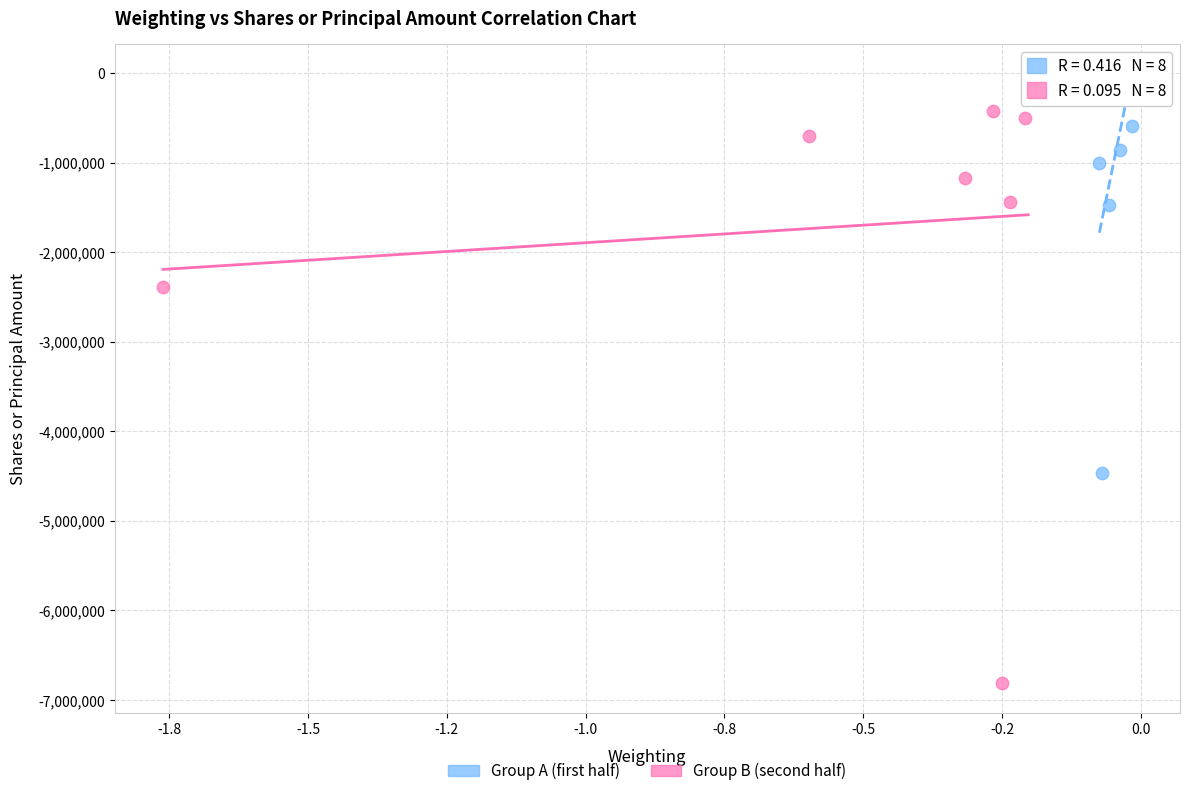

Which series has the widest spread of Y values?

Group B (second half)